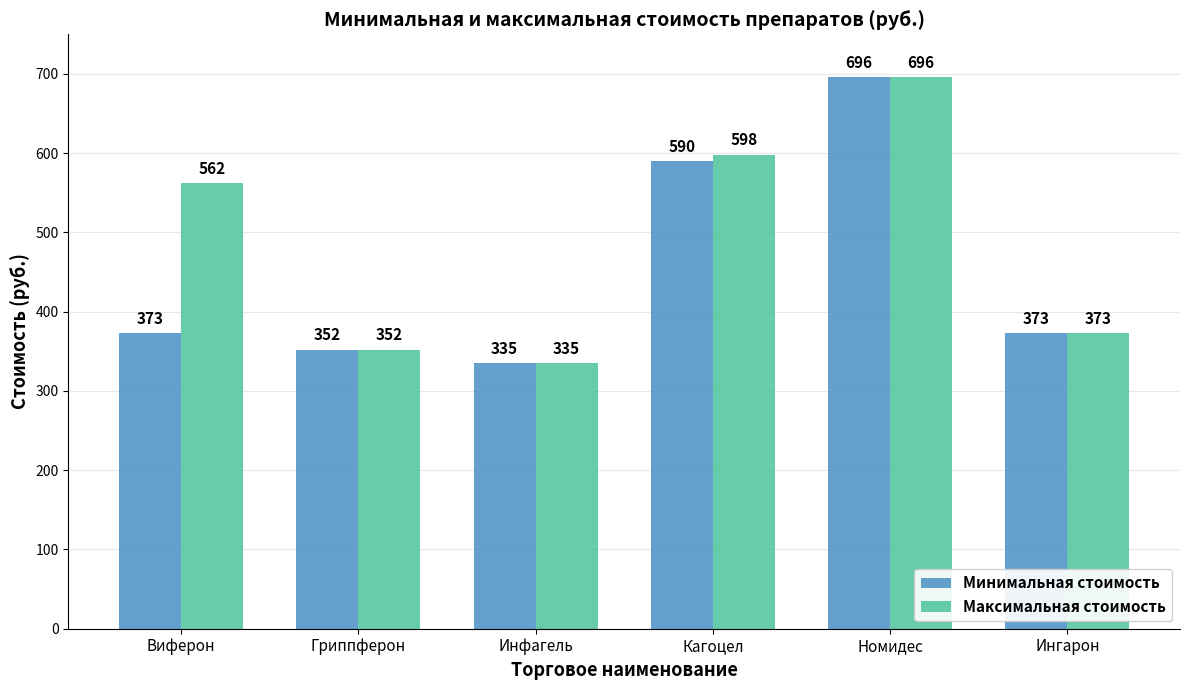

Which label corresponds to the smallest value in the chart?

Инфагель